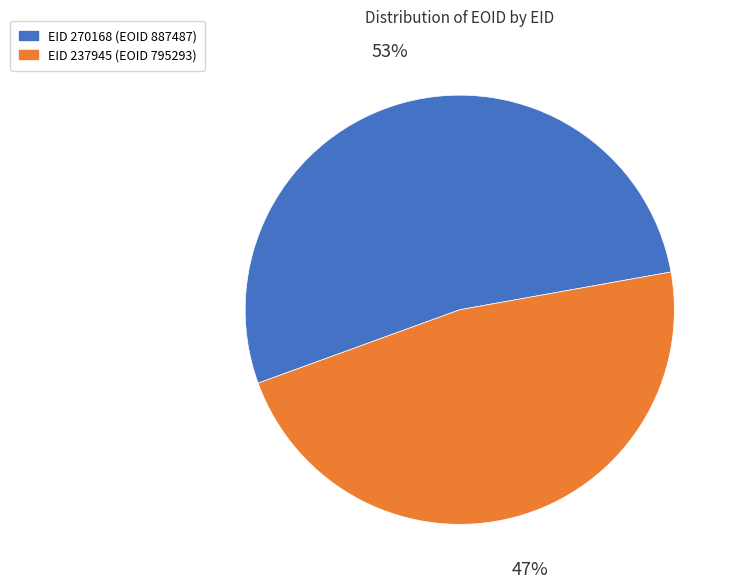

Is there any slice that represents more than half of the pie?

Yes